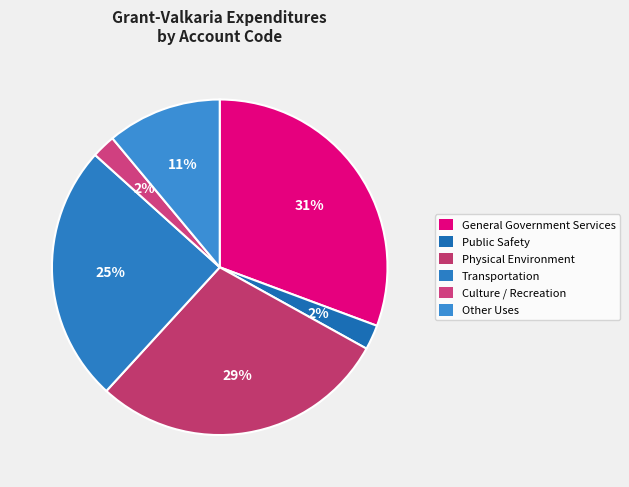

Rank the categories by value from highest to lowest.

General Government Services, Physical Environment, Transportation, Other Uses, Public Safety, Culture / Recreation